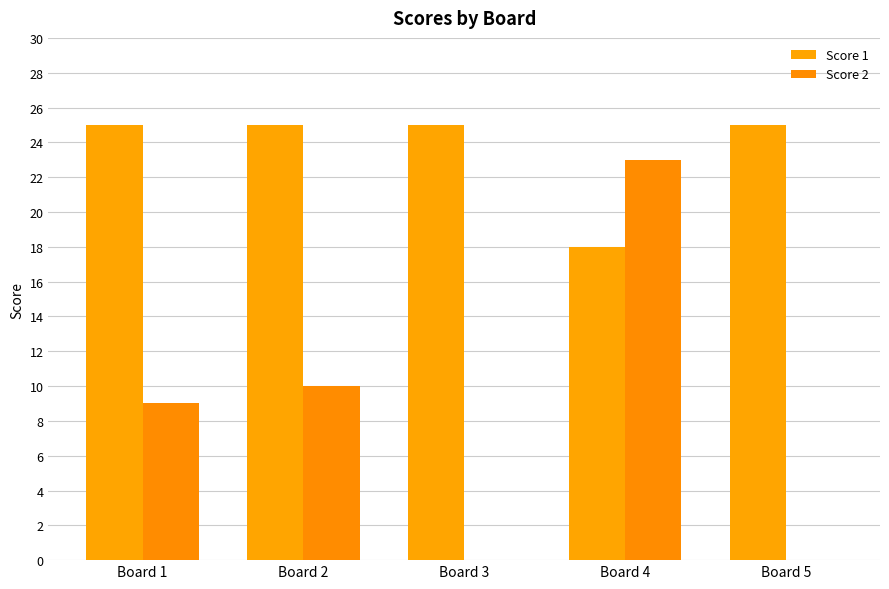

Count the Score 1 values in the range 25 to 26.

4